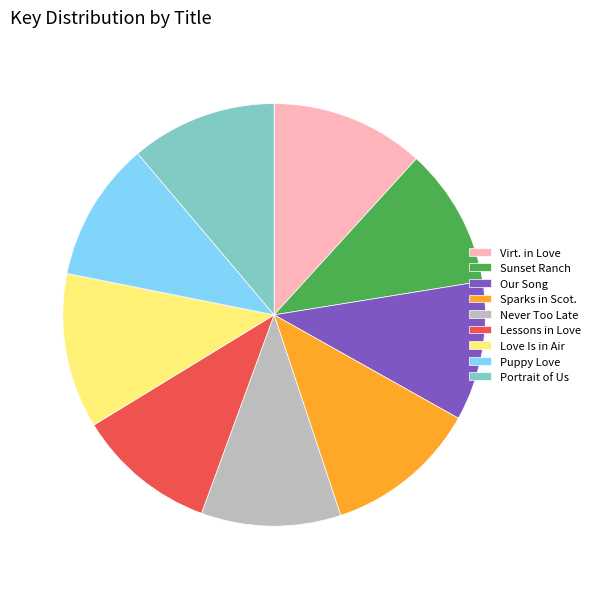

Is it true that Lessons in Love is 11% of the pie?

True